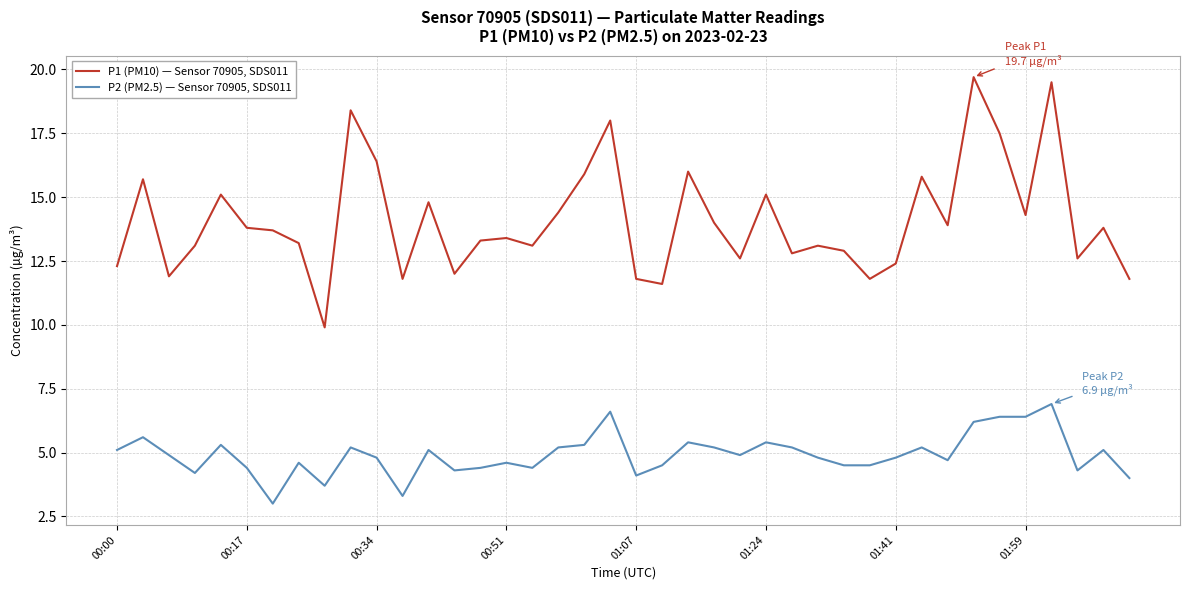

Which series has the largest range (max minus min)?

P1 (PM10) — Sensor 70905, SDS011